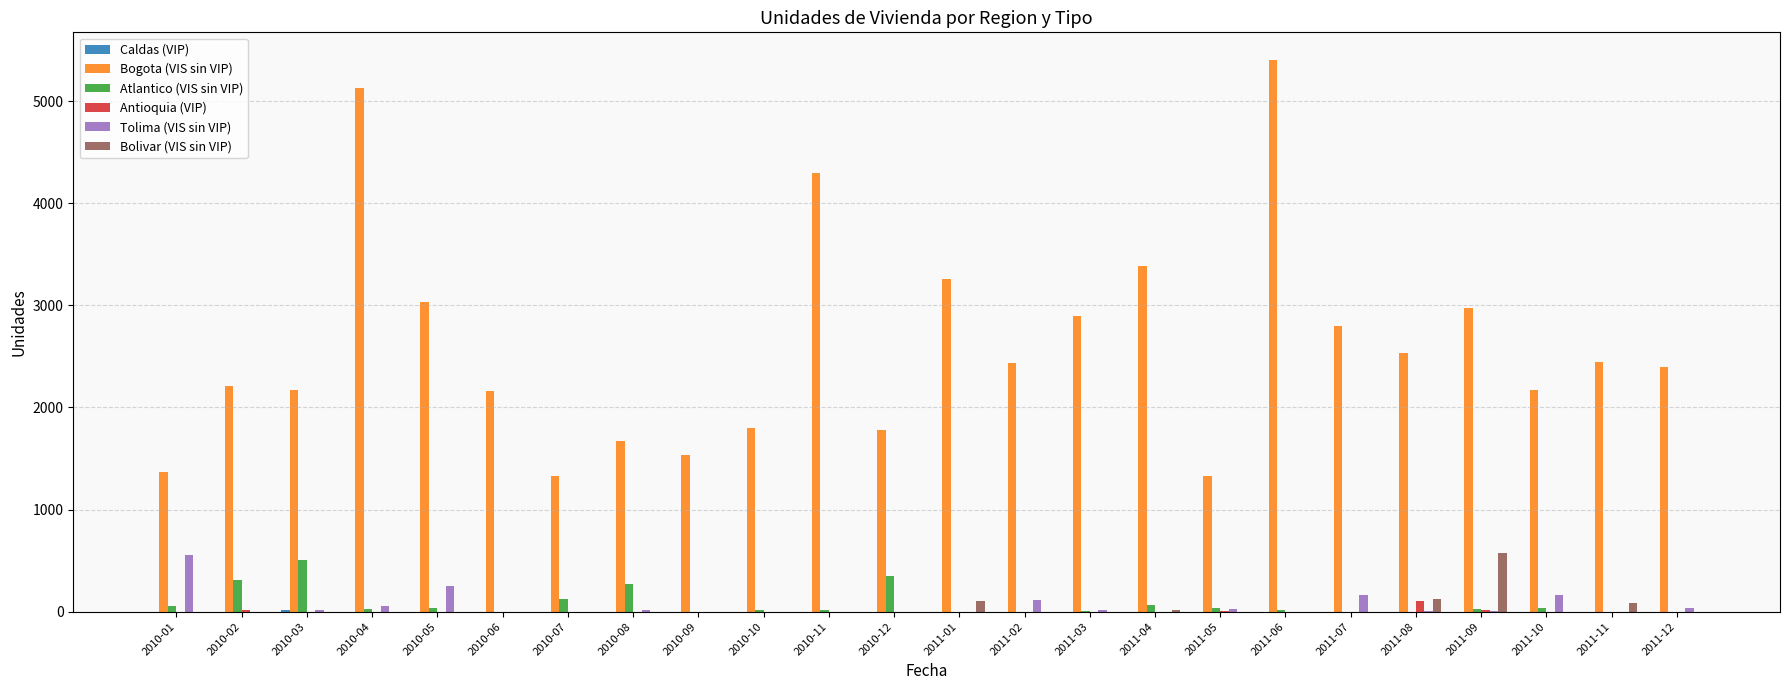

What is the sum of all Tolima (VIS sin VIP) values?

1443